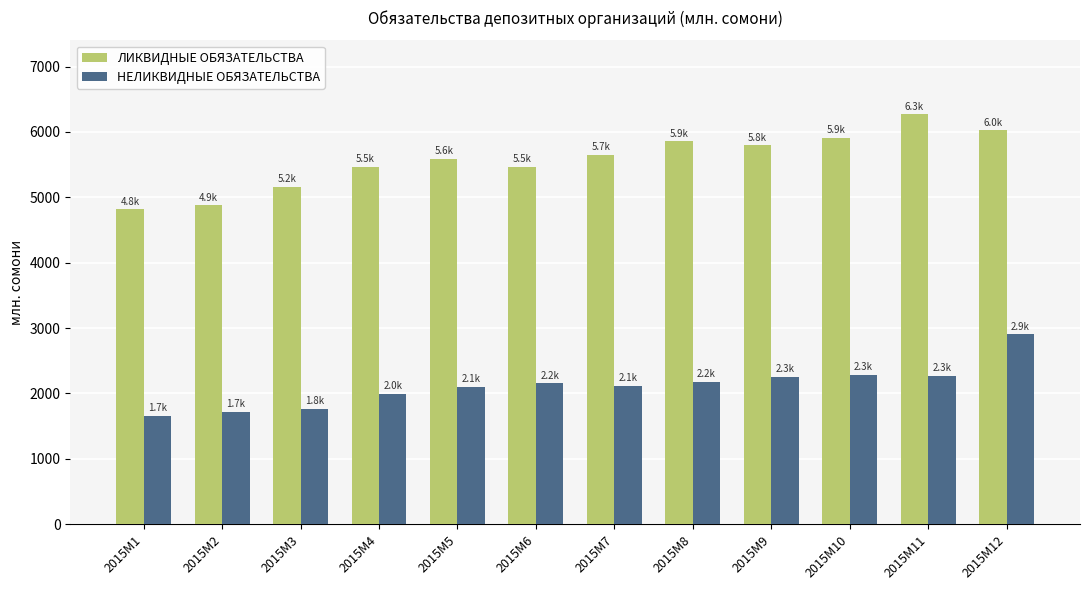

At which category is the sum across all series the highest?

2015M12